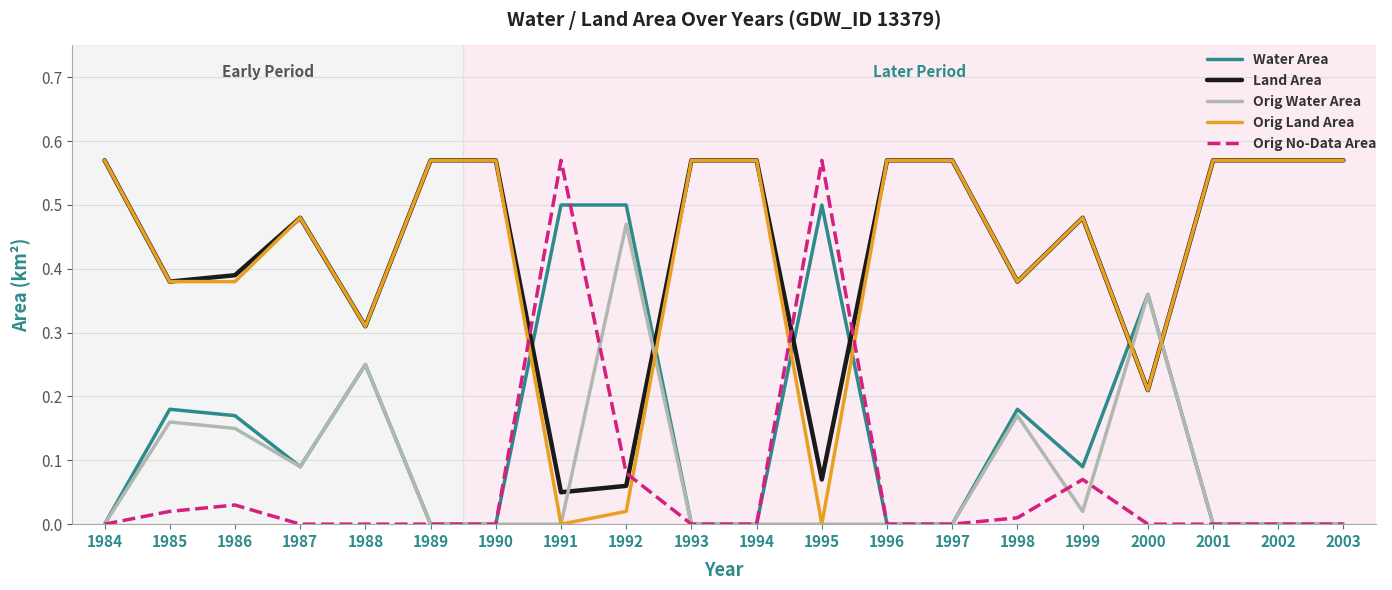

What is the total value across all series at 1984?

1.1